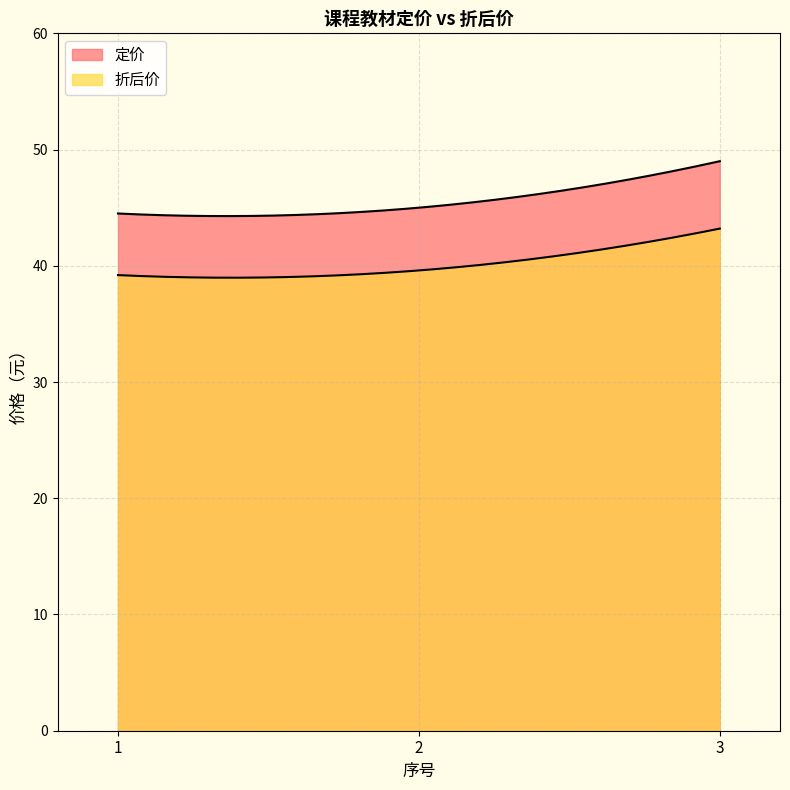

What is the difference between the highest and lowest values at 1?

5.3